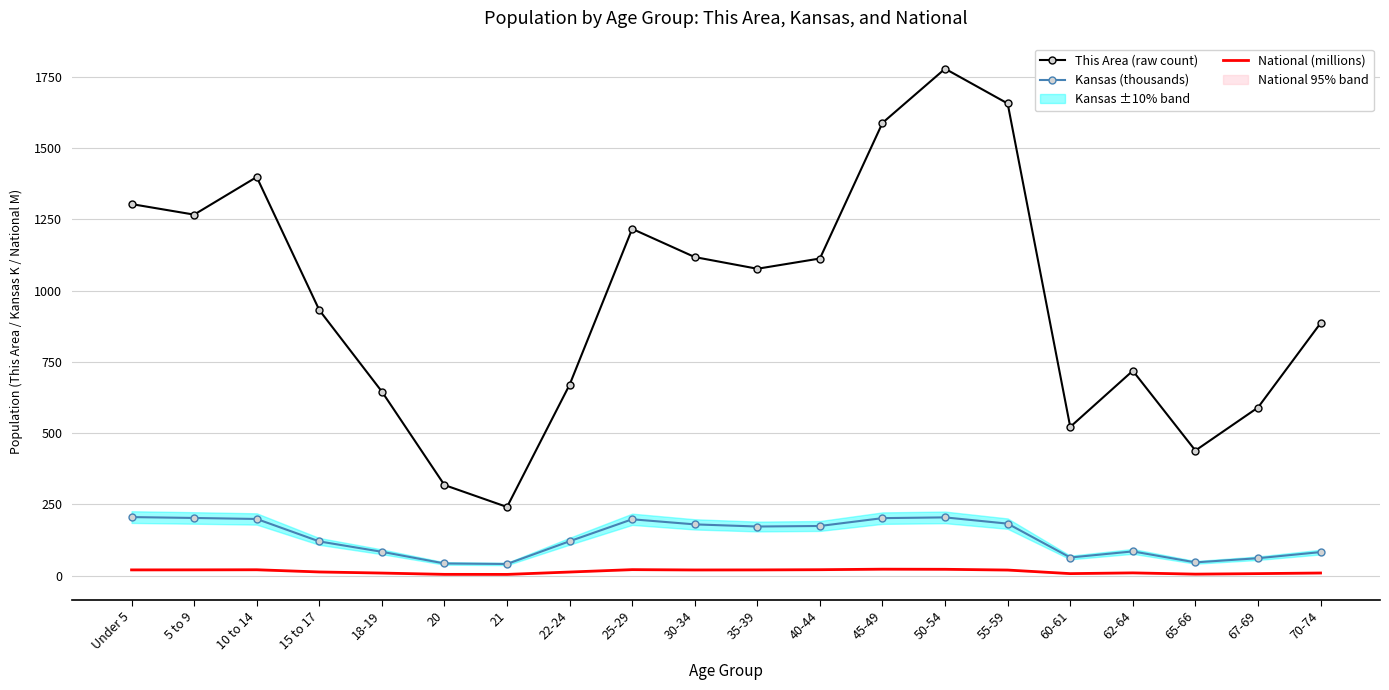

Read the Kansas (thousands) value at 22-24.

120.8